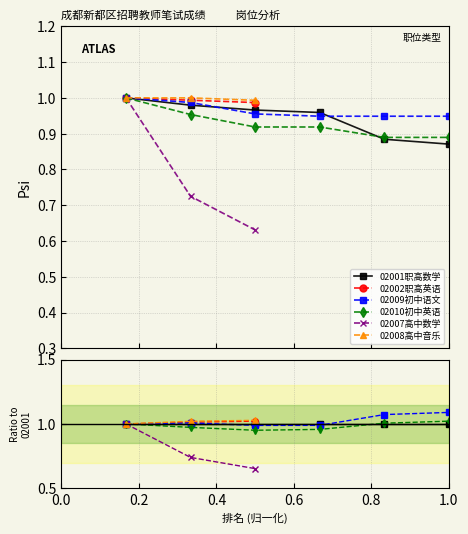

Is it true that 02001职高数学 equals 0.4 at 1?

False